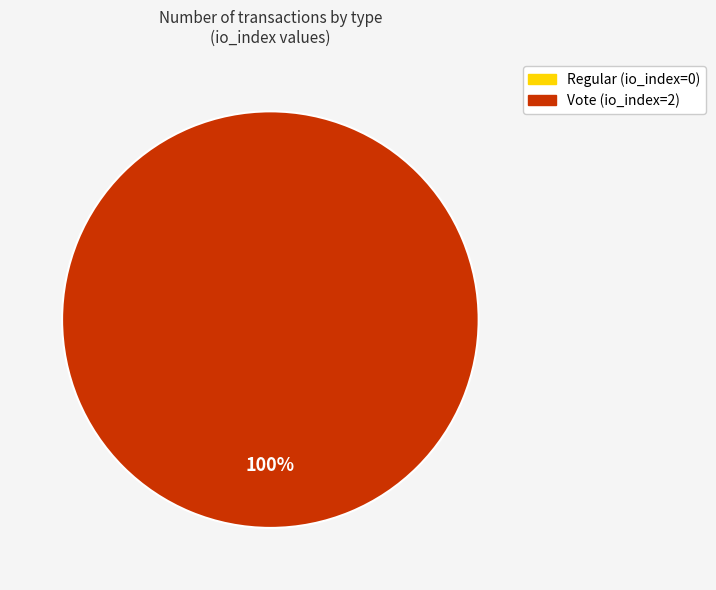

To the nearest percent, what is the combined percentage of Vote and Regular?

100%